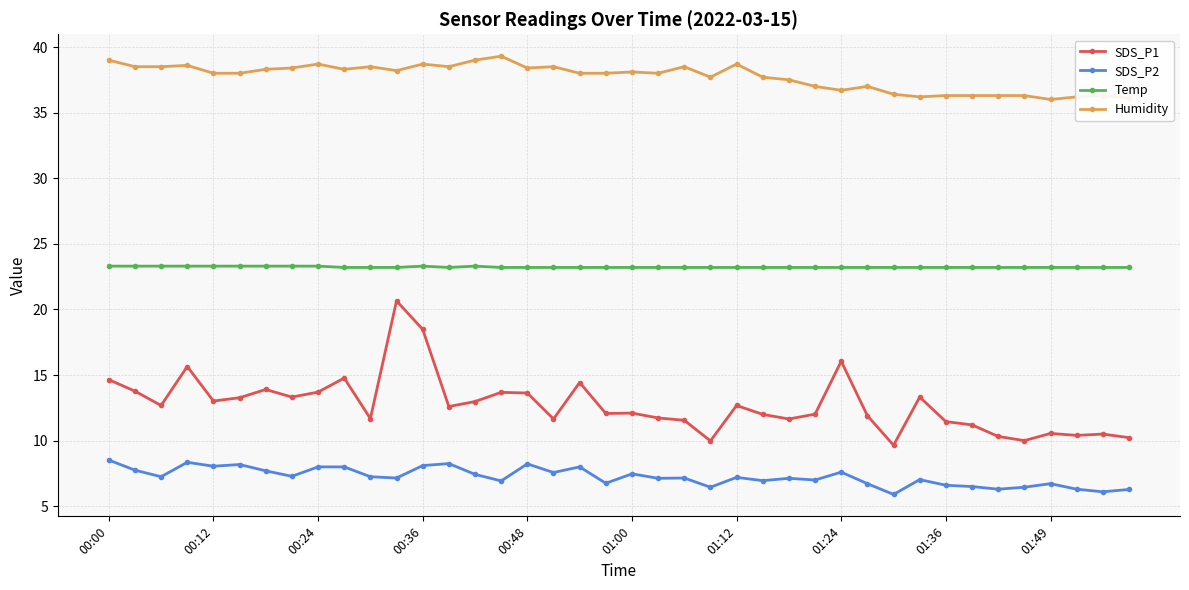

What is the value of the SDS_P1 point at the 7th from the left?

13.9